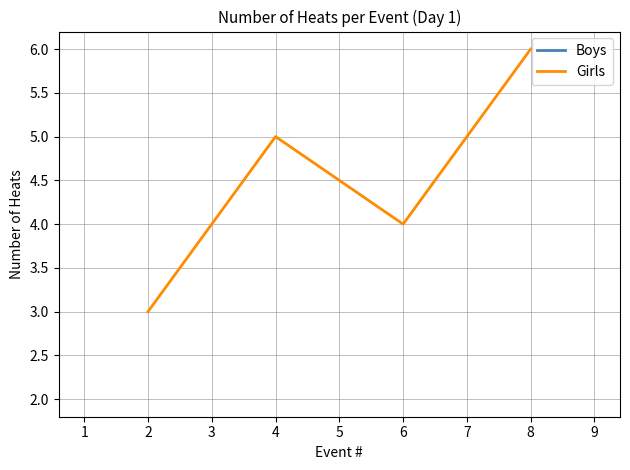

The Boys series shows 9 at 4. True or false?

False